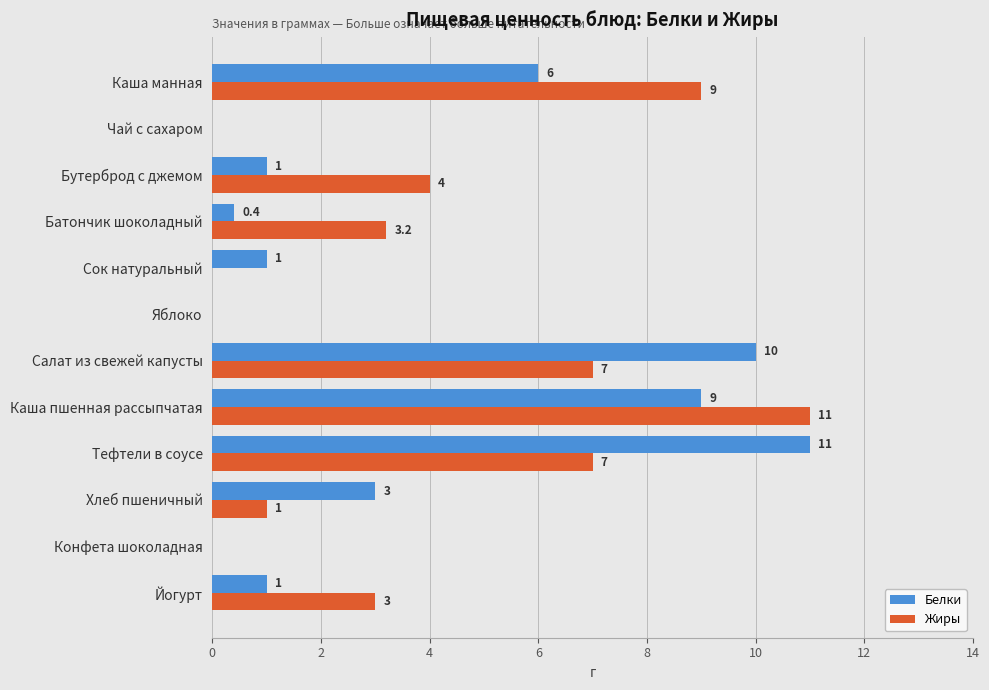

Which series changed the most between Сок натуральный and Яблоко?

Белки